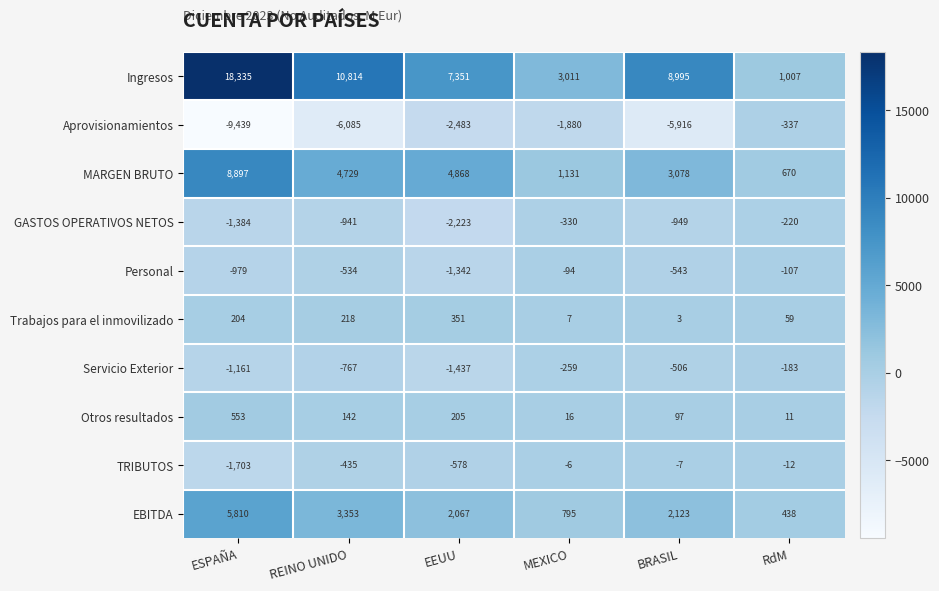

Which series changed the most between ESPAÑA and MEXICO?

Ingresos